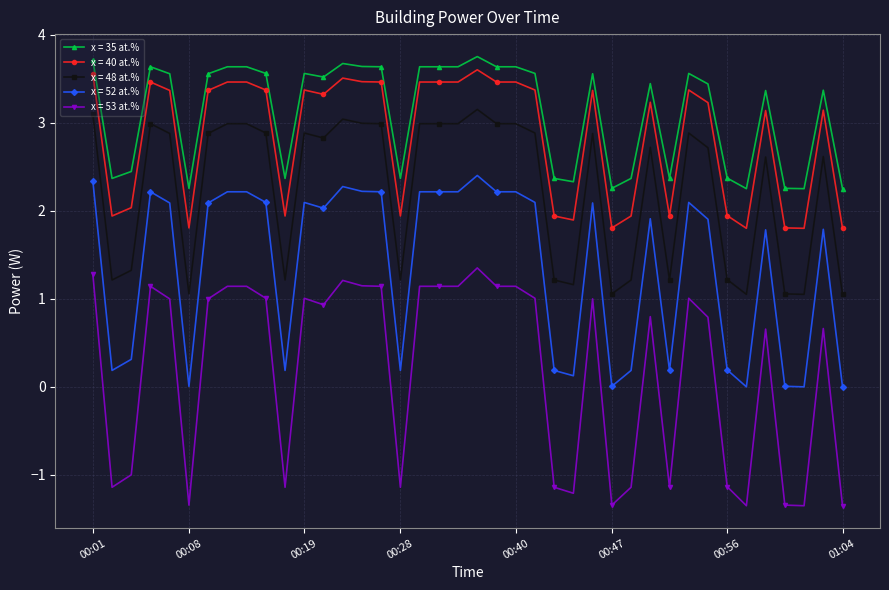

What is the value of the x = 52 at.% point at the 22nd from the left?

2.2